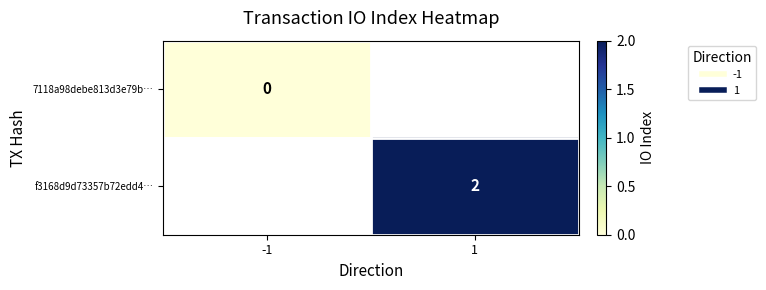

At which label does 7118a98debe813d3e79b… reach its peak?

-1